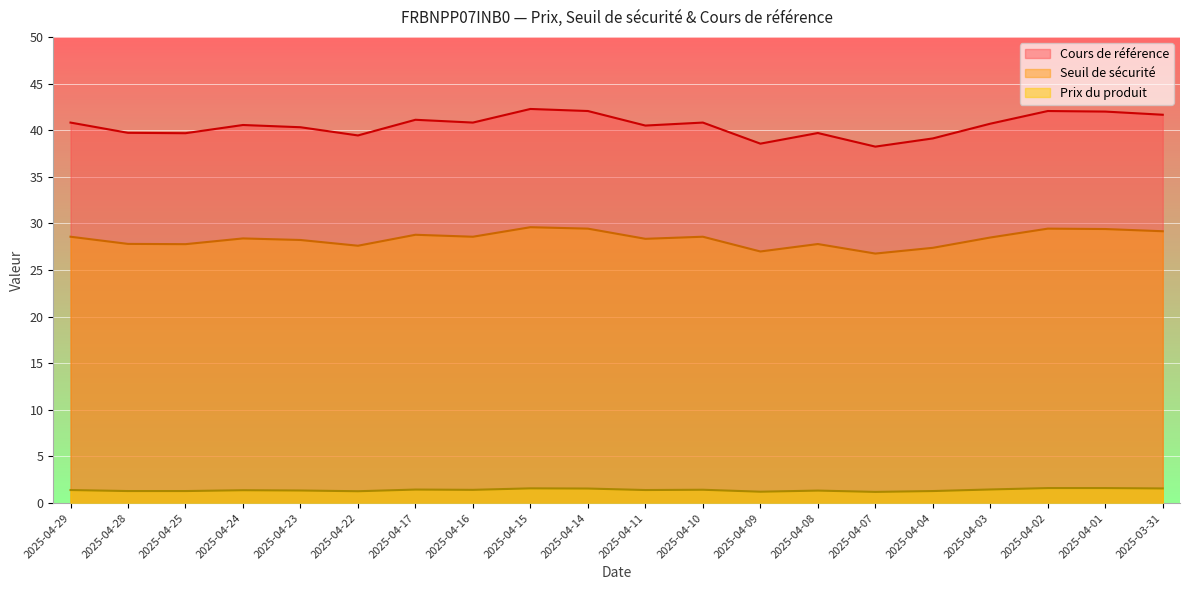

Reading left to right, what are all the values shown in this chart?

Cours de référence: 2025-04-29=40.8	2025-04-28=39.7	2025-04-25=39.7	2025-04-24=40.6	2025-04-23=40.3	2025-04-22=39.4	2025-04-17=41.1	2025-04-16=40.8	2025-04-15=42.3	2025-04-14=42.1	2025-04-11=40.5	2025-04-10=40.8	2025-04-09=38.6	2025-04-08=39.7	2025-04-07=38.2	2025-04-04=39.1	2025-04-03=40.7	2025-04-02=42.1	2025-04-01=42.0	2025-03-31=41.7
Seuil de sécurité: 2025-04-29=28.6	2025-04-28=27.8	2025-04-25=27.8	2025-04-24=28.4	2025-04-23=28.2	2025-04-22=27.6	2025-04-17=28.8	2025-04-16=28.6	2025-04-15=29.6	2025-04-14=29.4	2025-04-11=28.4	2025-04-10=28.6	2025-04-09=27.0	2025-04-08=27.8	2025-04-07=26.8	2025-04-04=27.4	2025-04-03=28.5	2025-04-02=29.4	2025-04-01=29.4	2025-03-31=29.2
Prix du produit: 2025-04-29=1.4	2025-04-28=1.3	2025-04-25=1.3	2025-04-24=1.4	2025-04-23=1.4	2025-04-22=1.3	2025-04-17=1.4	2025-04-16=1.4	2025-04-15=1.6	2025-04-14=1.6	2025-04-11=1.4	2025-04-10=1.4	2025-04-09=1.2	2025-04-08=1.3	2025-04-07=1.2	2025-04-04=1.3	2025-04-03=1.5	2025-04-02=1.6	2025-04-01=1.6	2025-03-31=1.6